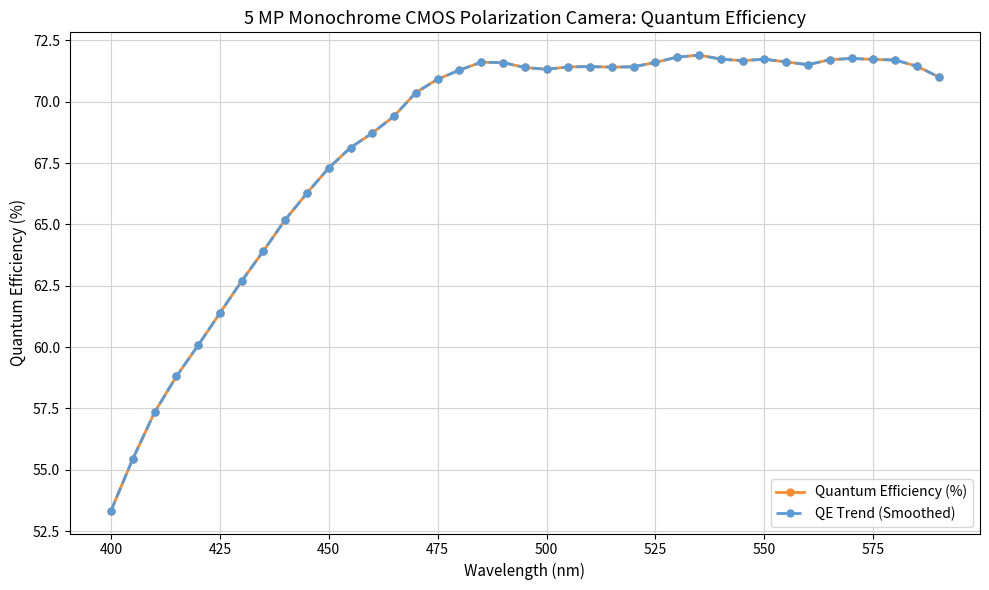

Does the chart display data point markers on the line(s)?

Yes